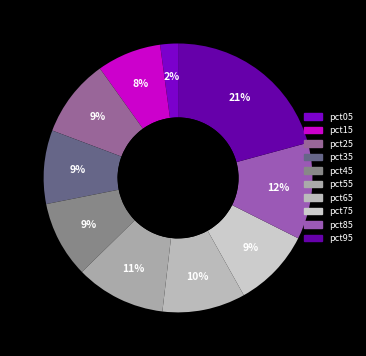

Which slice is the smallest?

pct05